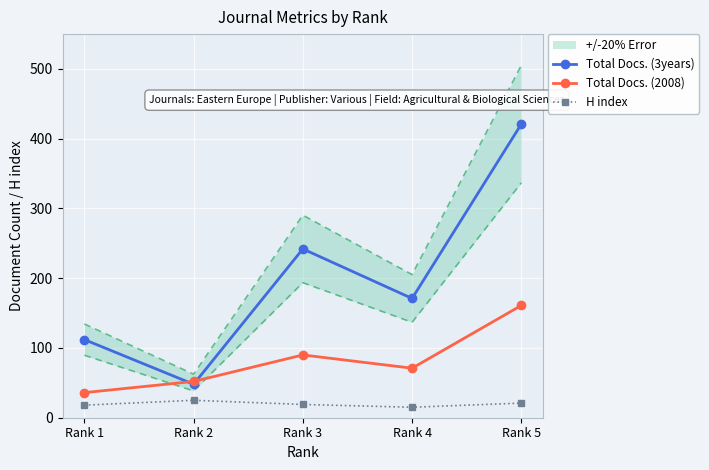

Read the Total Docs. (2008) value at Rank 1, to the nearest 5.

35